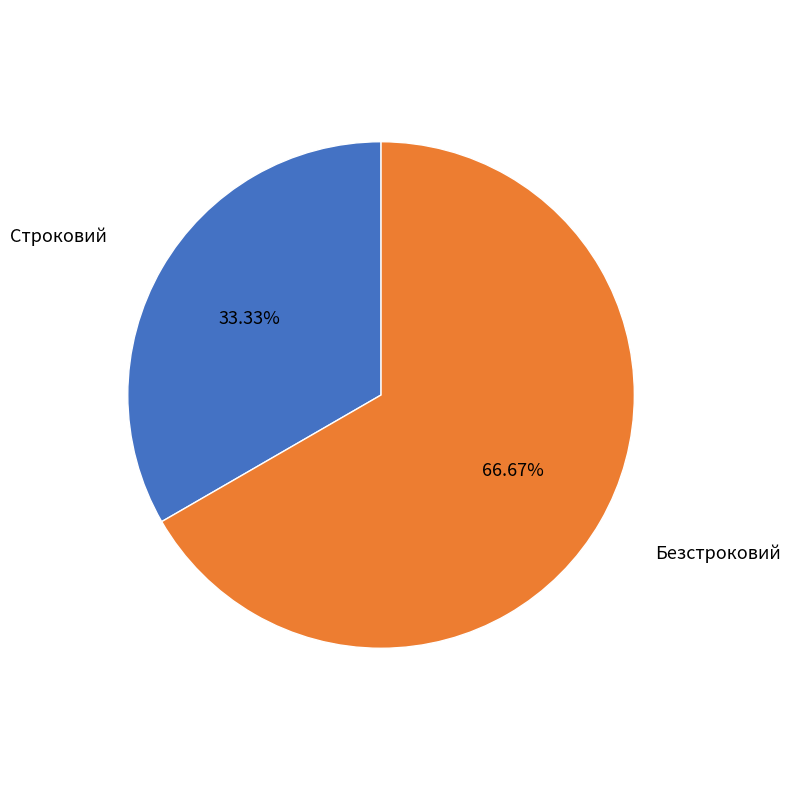

Count the number of slices in the pie.

2